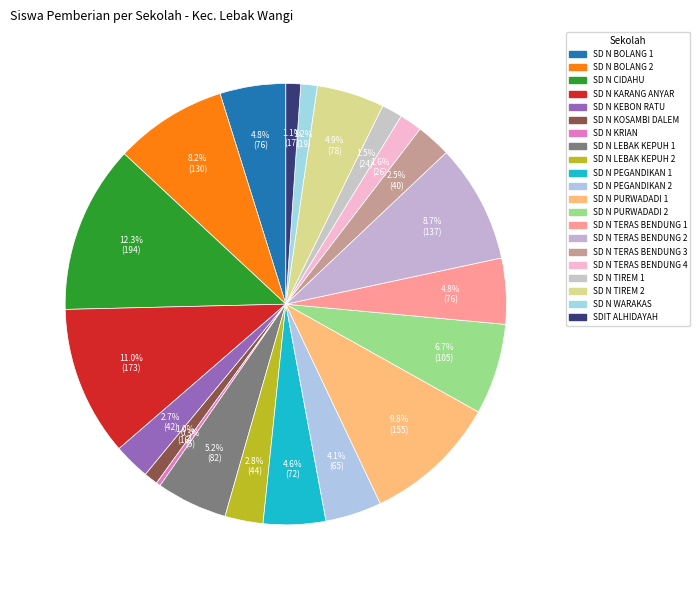

To the nearest percent, what is the difference between the largest and smallest slice percentages?

12%